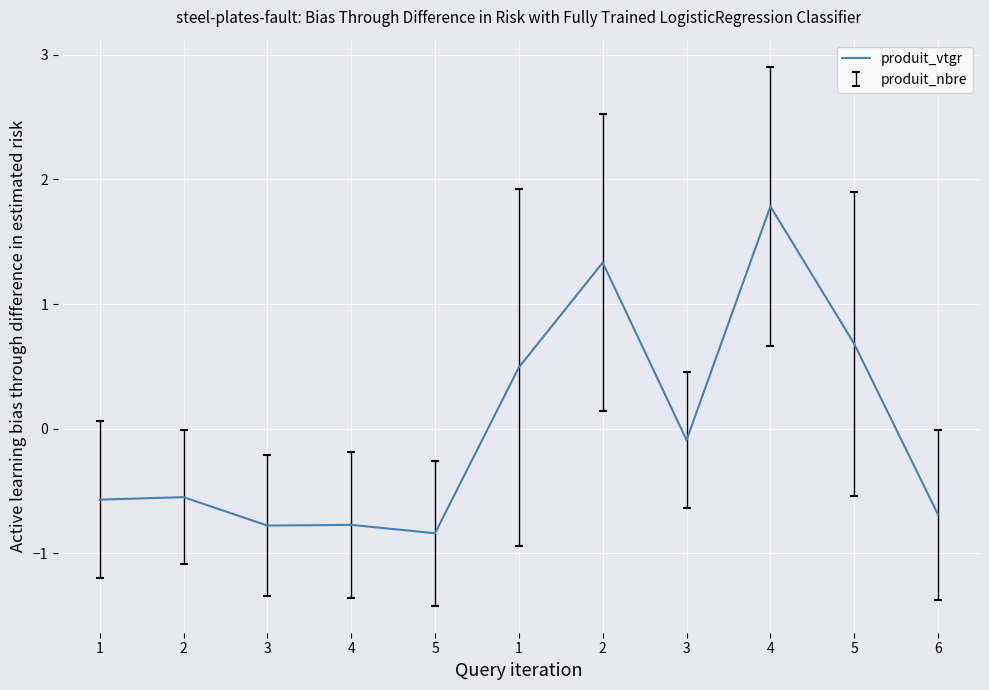

How many negative values are there?

7